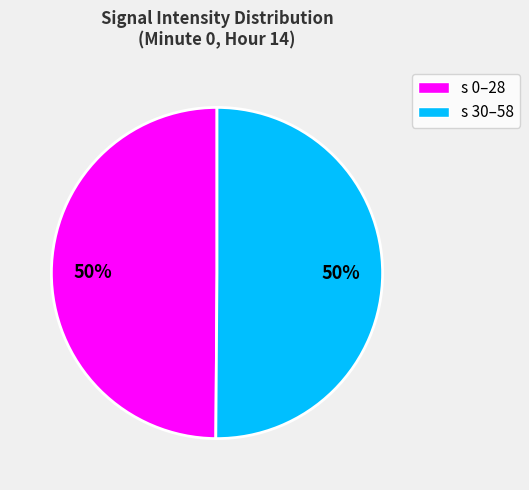

How many slices are in this pie chart?

2